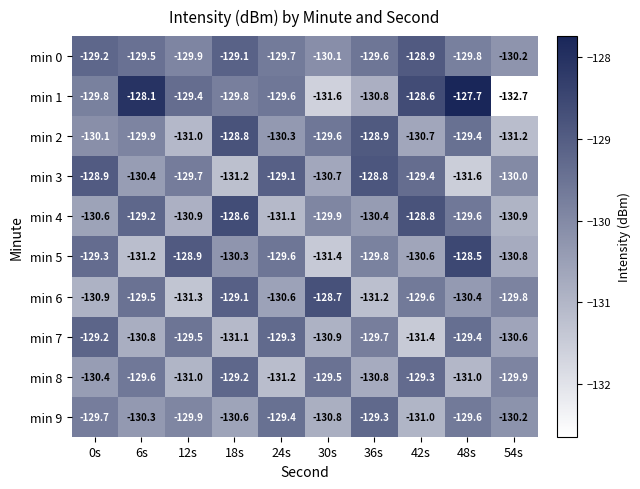

List the labels in order of min 2 value, smallest first.

54s, 12s, 42s, 24s, 0s, 6s, 30s, 48s, 36s, 18s